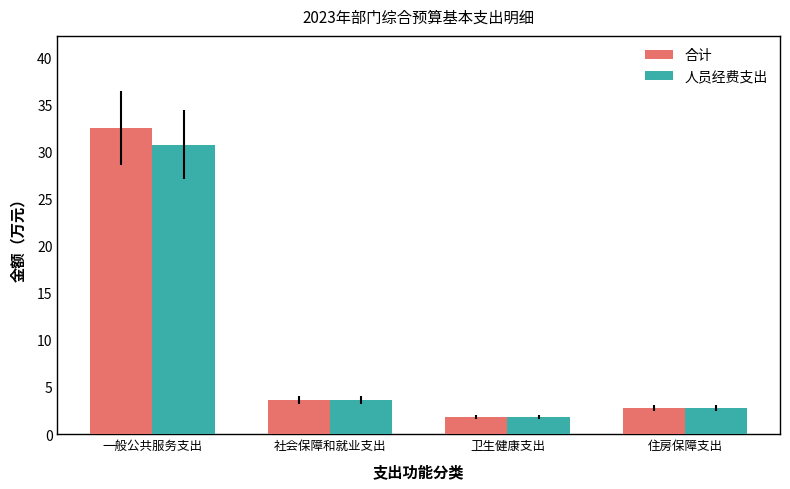

Which series has the widest spread of values?

合计